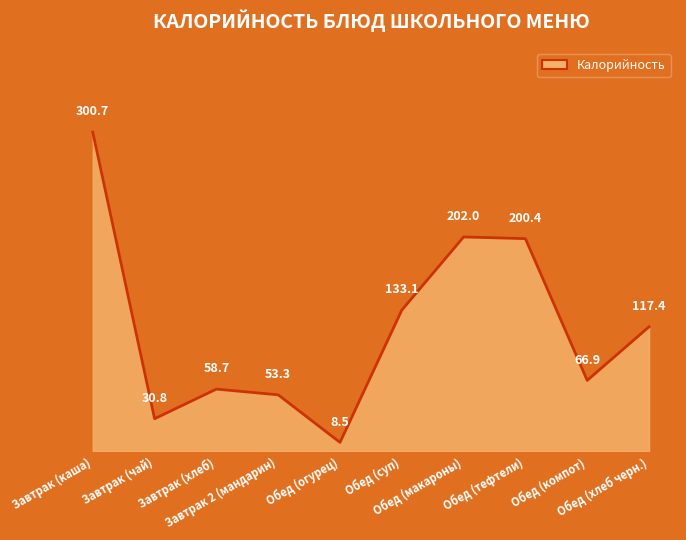

Is it true that the value at Обед (компот) is 19.1?

False